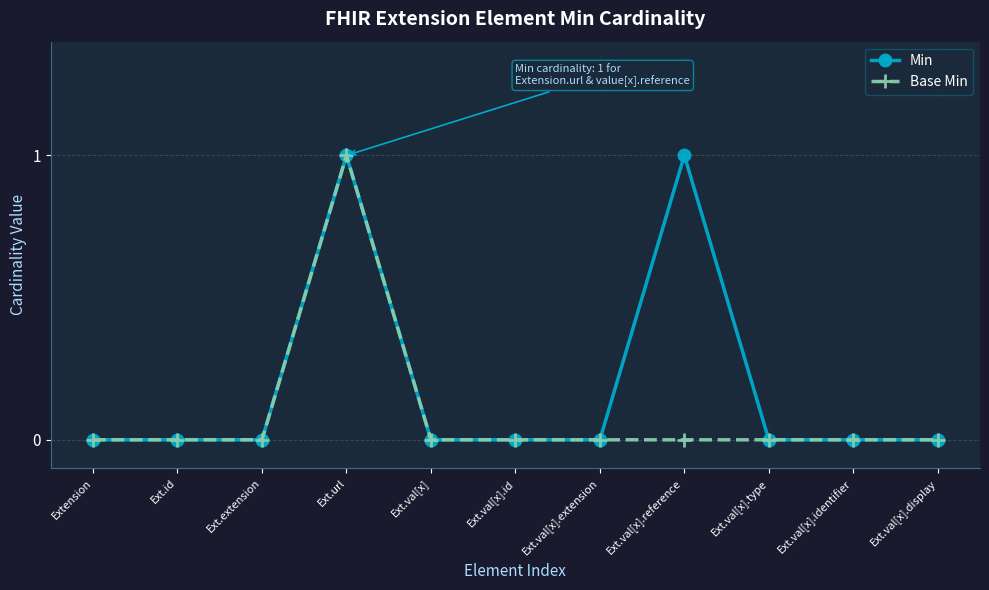

At which category is the sum across all series the highest?

Ext.url